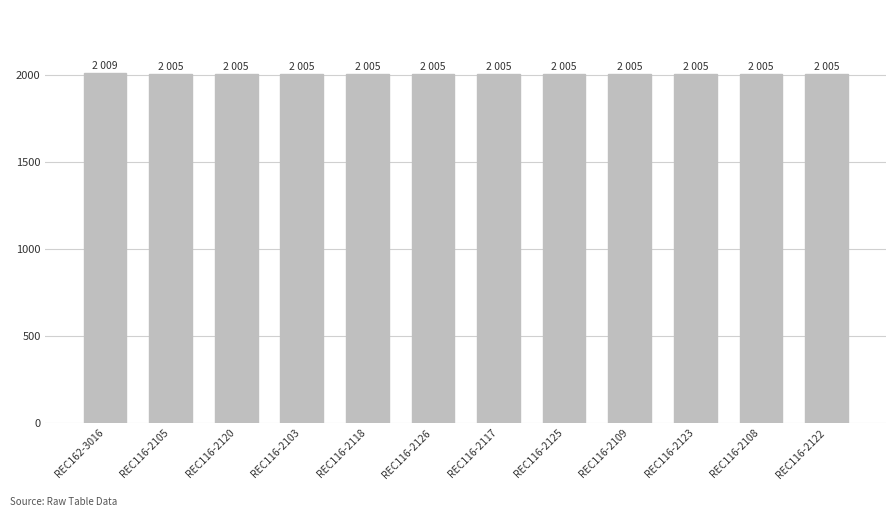

Read the value at REC116-2103.

2005